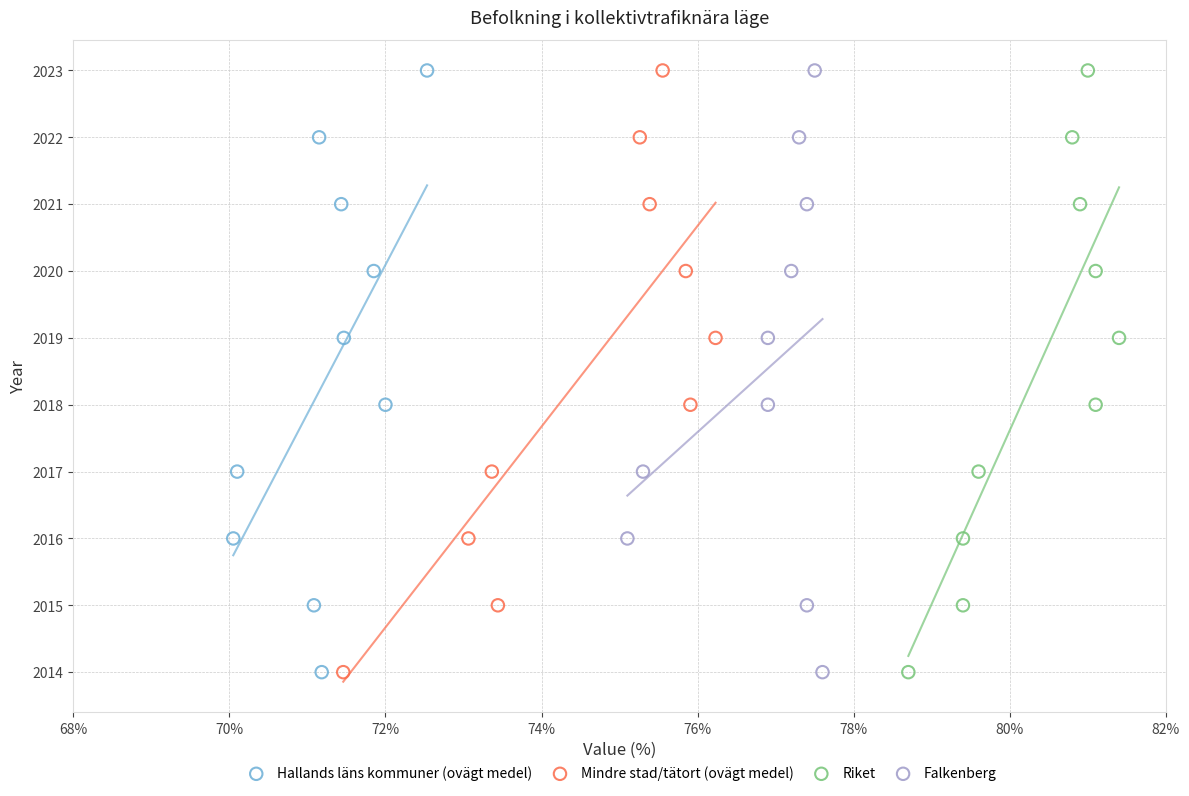

What are all the series names shown in the legend?

Hallands läns kommuner (ovägt medel), Mindre stad/tätort (ovägt medel), Riket, Falkenberg